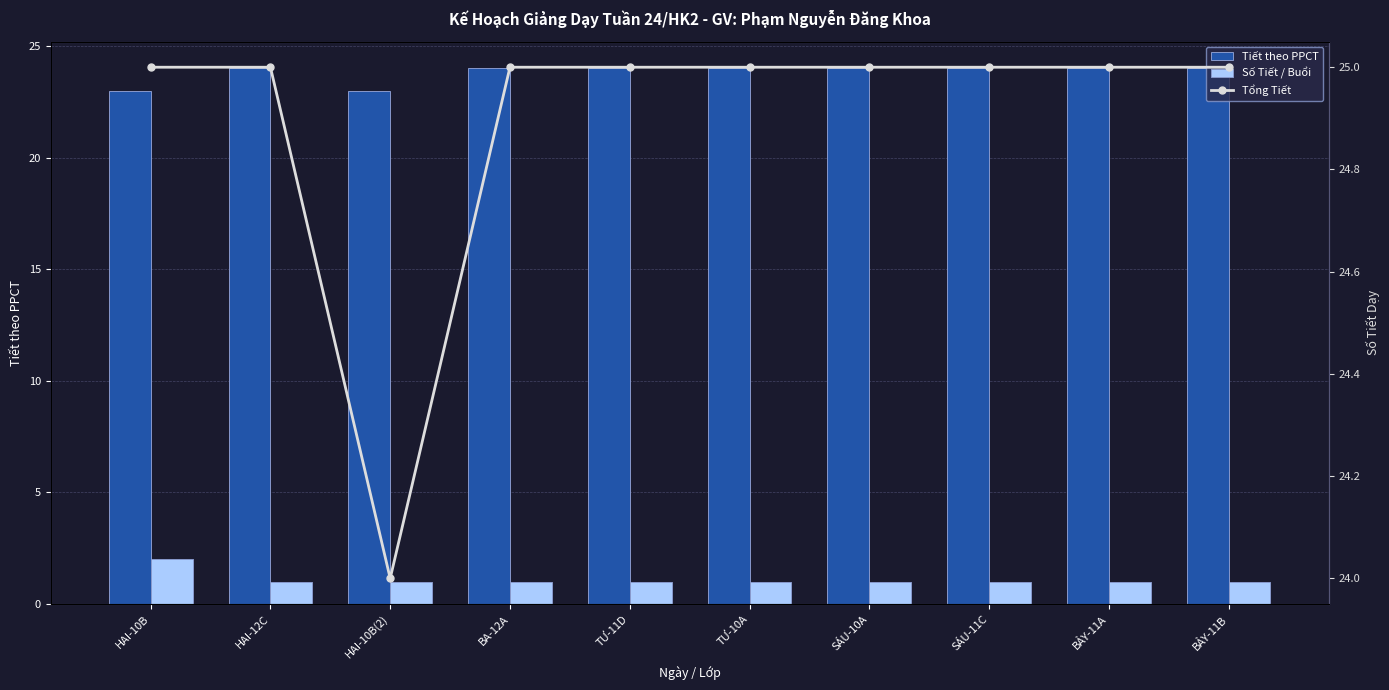

What position from the left is SÁU-11C?

8